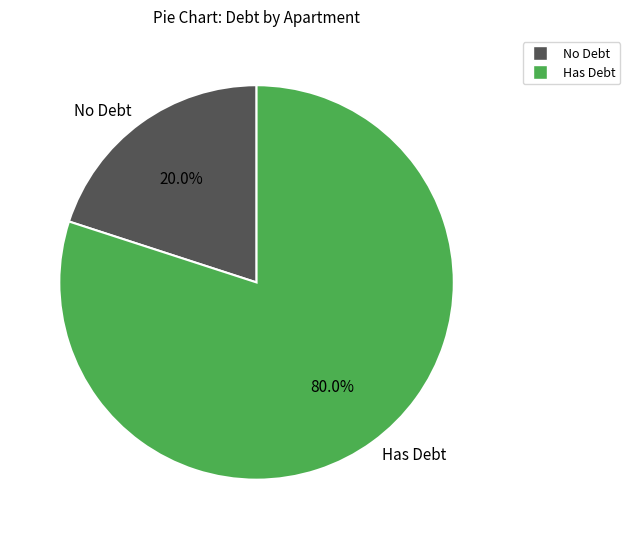

Does Has Debt account for over 50% of the chart?

Yes